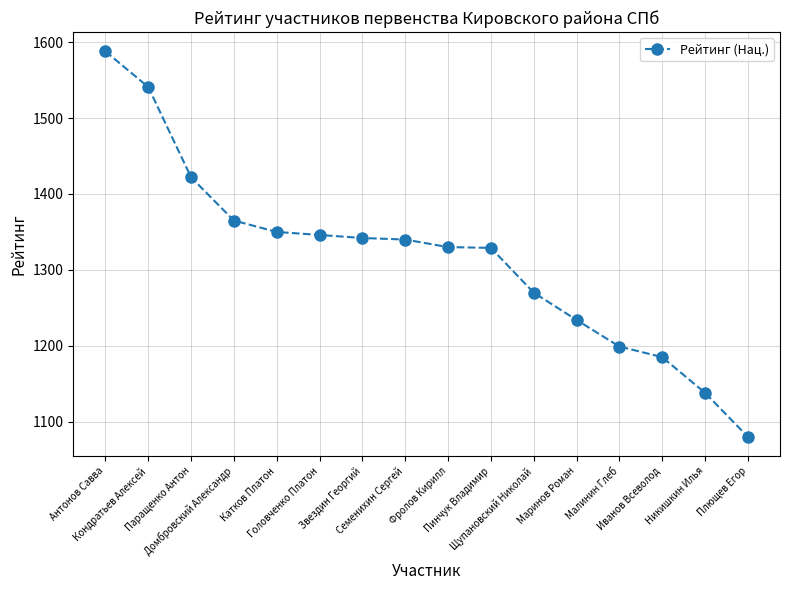

What is the value of the 8th point from the left?

1340